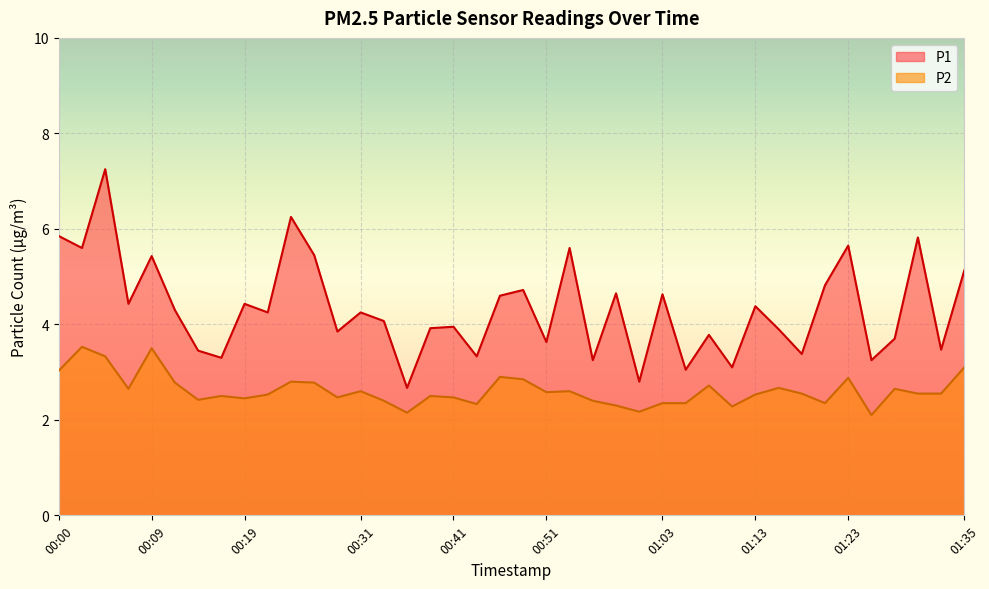

How many lines are shown in the chart?

2